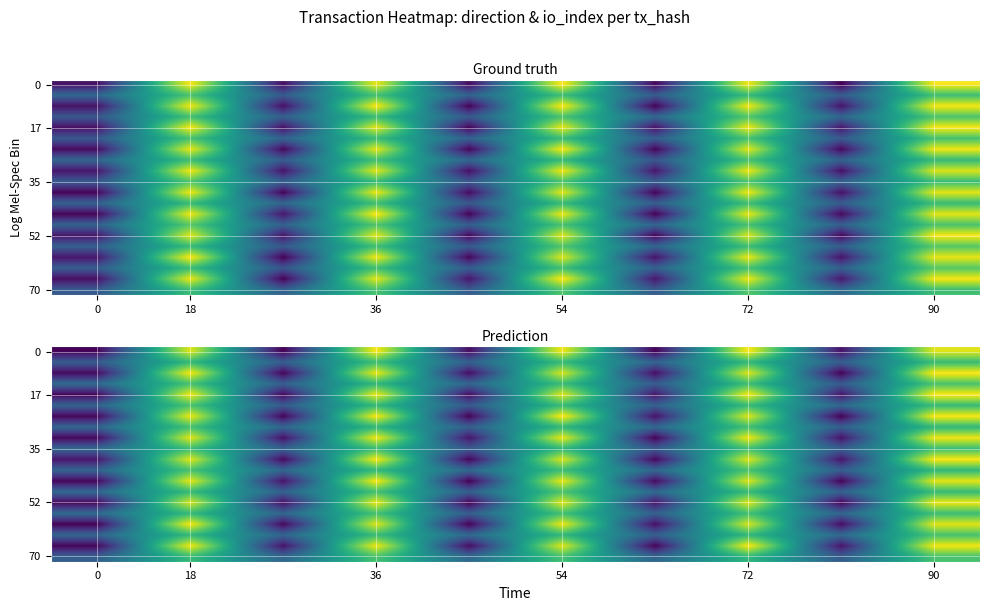

At how many categories does at least one series exceed 0?

10